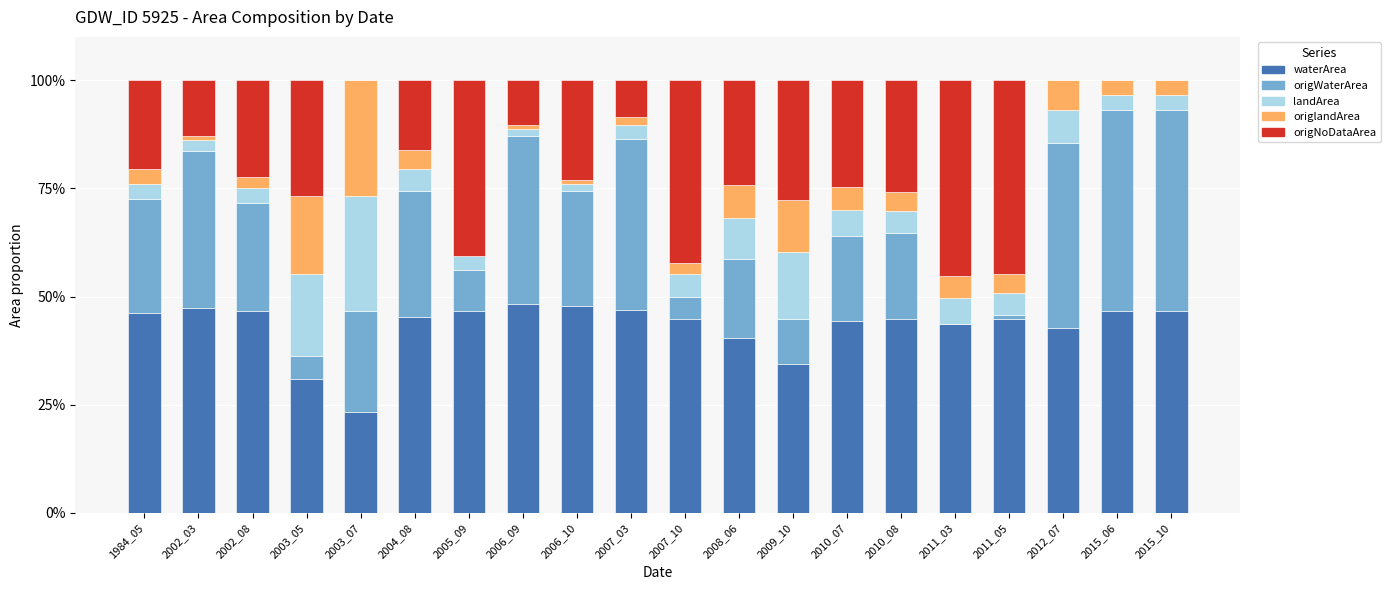

What is the highest value of the waterArea series?

48.3